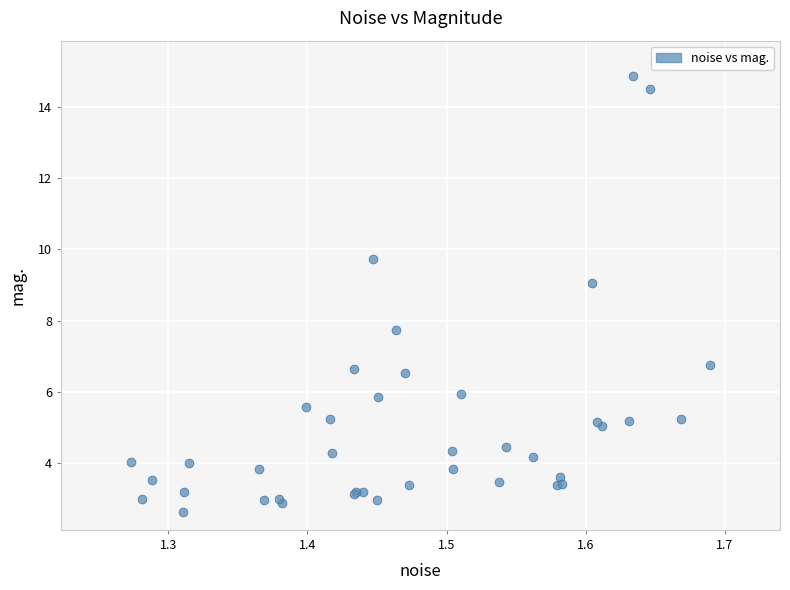

What Y value in the scatter plot is closest to 8?

7.7